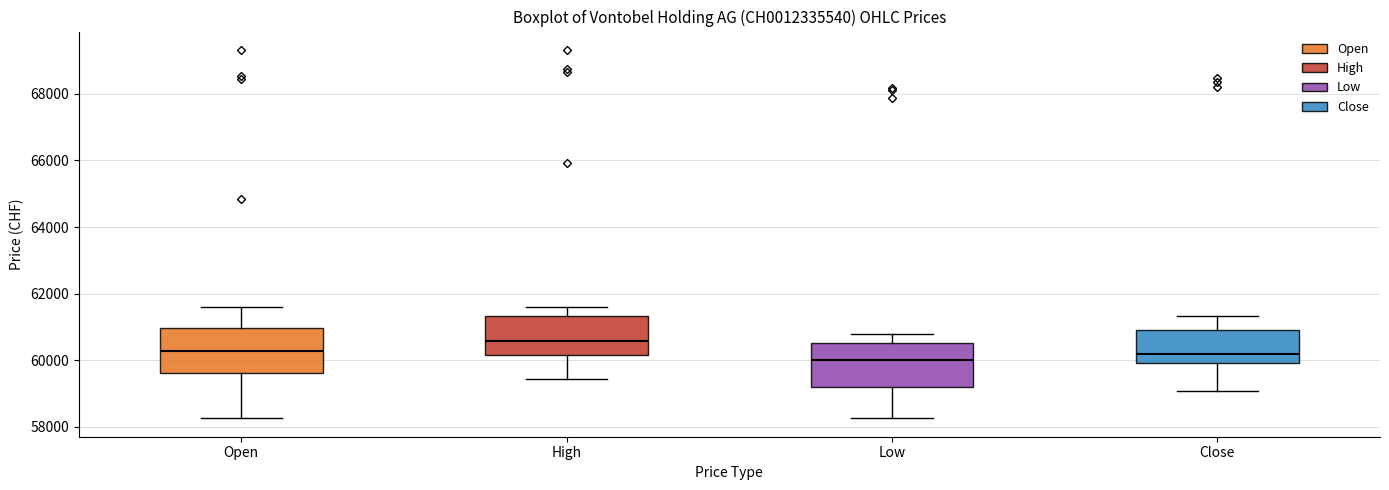

Reading left to right, read every box against the y-axis: the position of its median line, the range the box covers, and the ends of its whiskers. The values are not printed on the chart, so give them approximately, as read against the axis.

Open: median 60200, box 59600 to 61000, whiskers 58200 to 61600
High: median 60600, box 60200 to 61400, whiskers 59400 to 61600
Low: median 60000, box 59200 to 60600, whiskers 58200 to 60800
Close: median 60200, box 60000 to 61000, whiskers 59000 to 61400